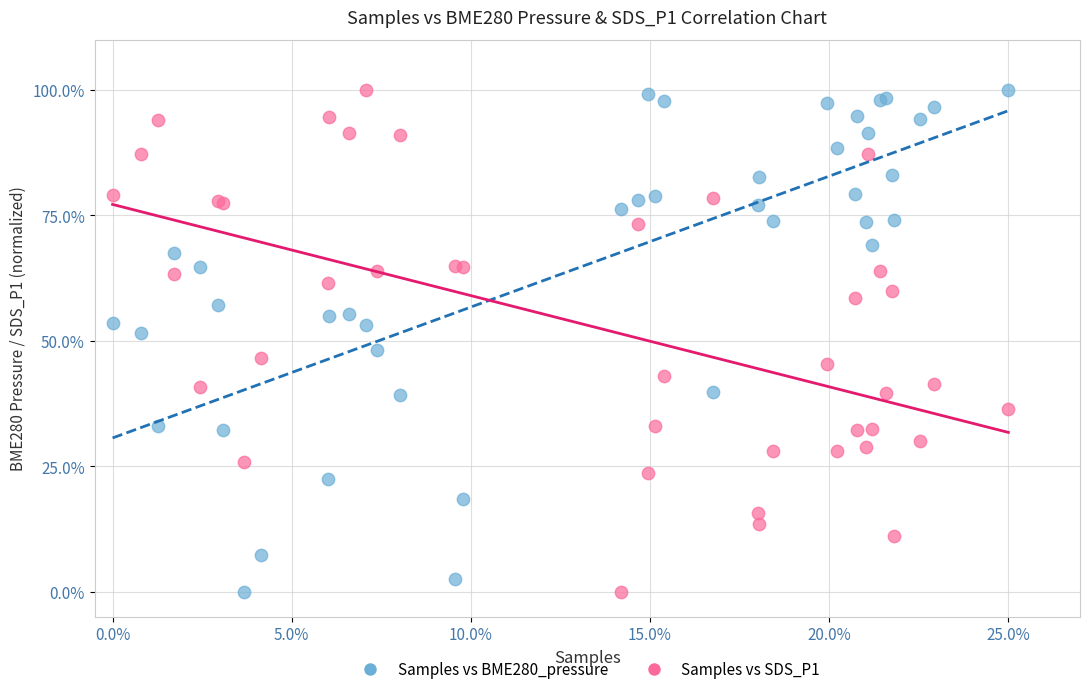

What are all the series names shown in the legend?

Samples vs BME280_pressure, Samples vs SDS_P1